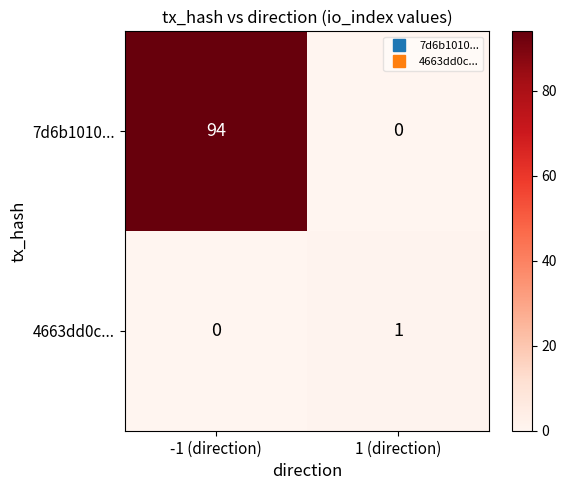

What is the spread (max minus min) of values at -1 (direction)?

94